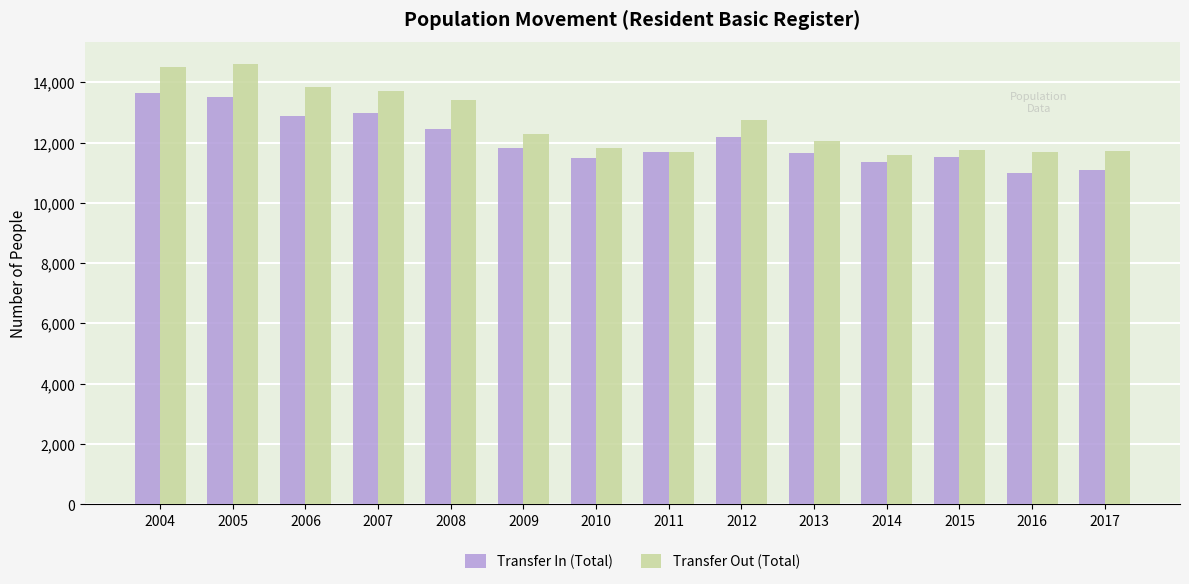

Is it true that Transfer Out (Total) equals 14503 at 2004?

True